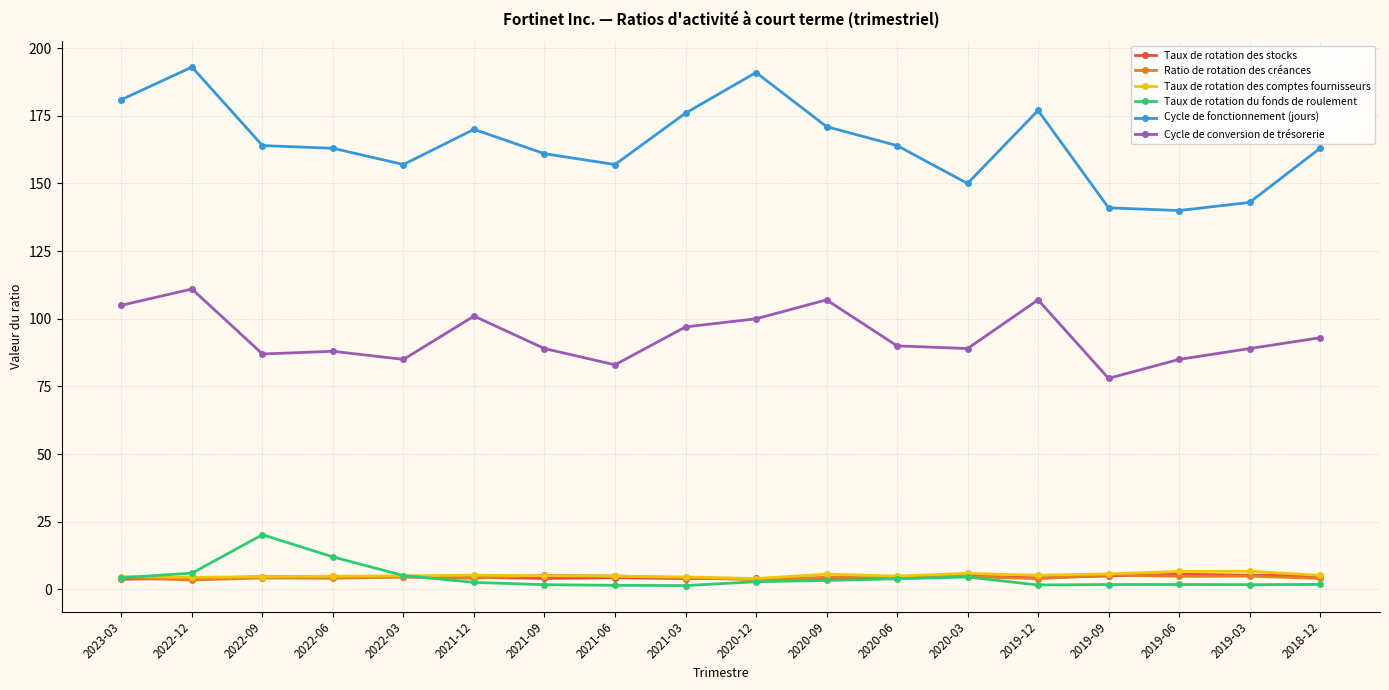

Where is the first local maximum for Cycle de fonctionnement (jours)?

2022-12